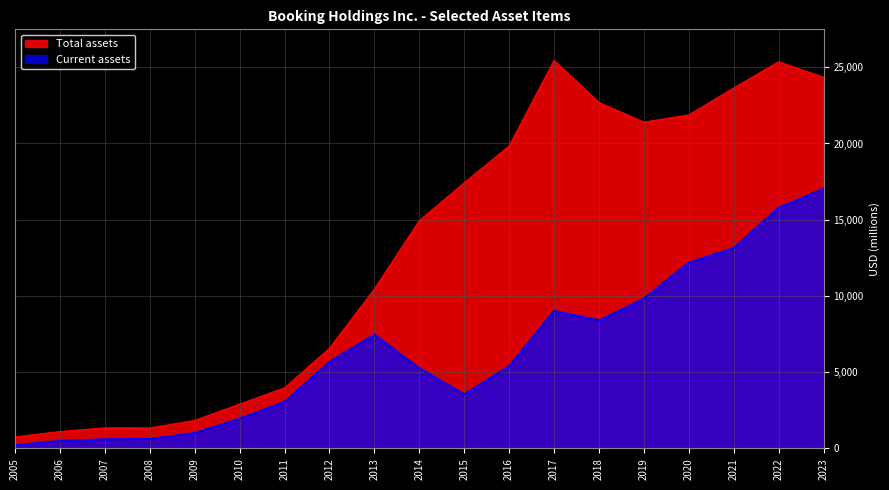

At which label is Current assets closest to 8629?

2018